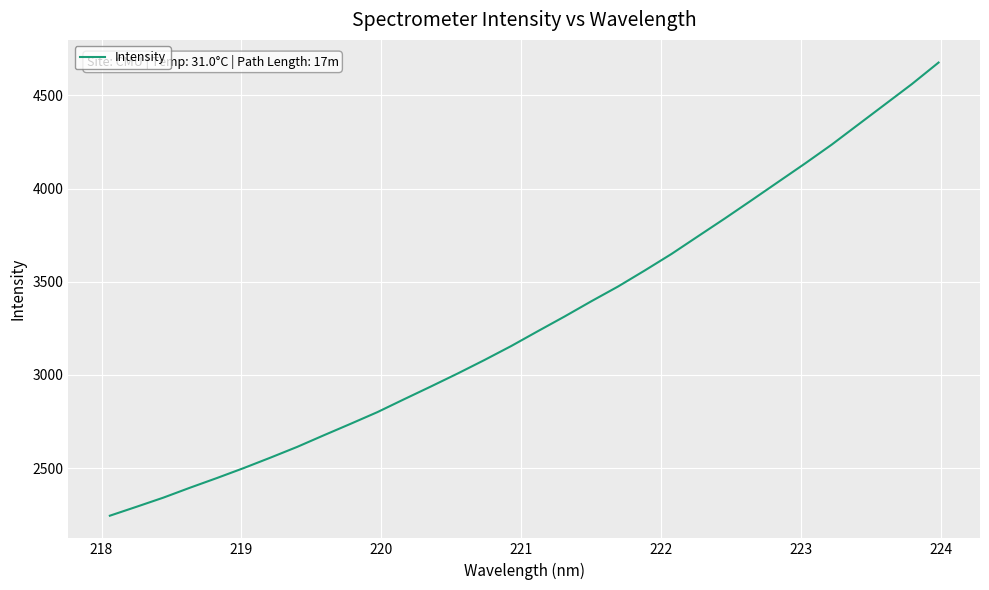

What is the greatest value displayed?

4676.6